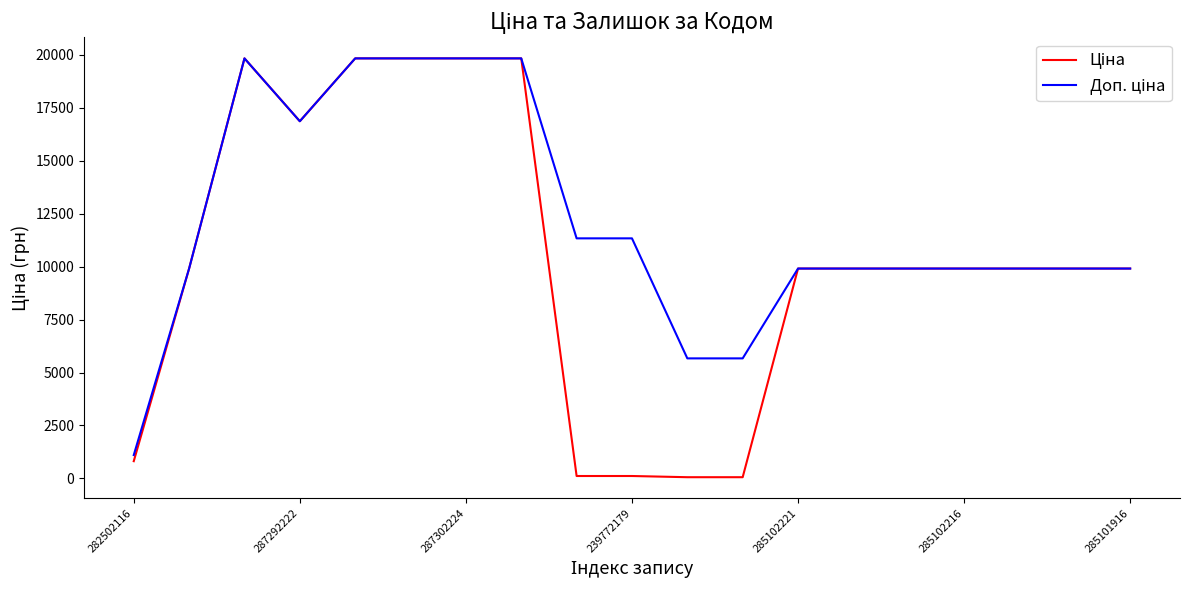

How many lines are shown in the chart?

2